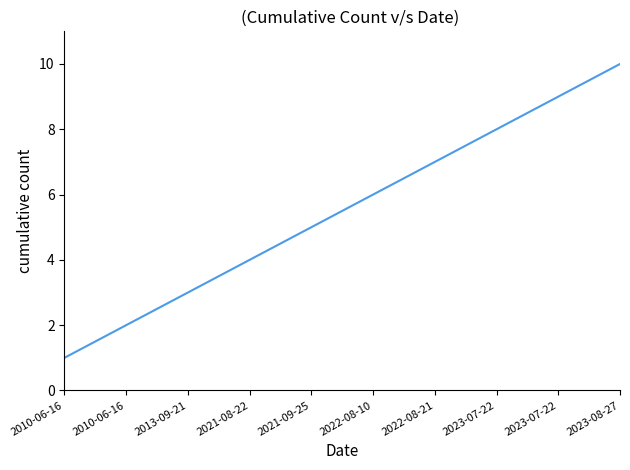

What value does the data have at 2021-08-22?

4